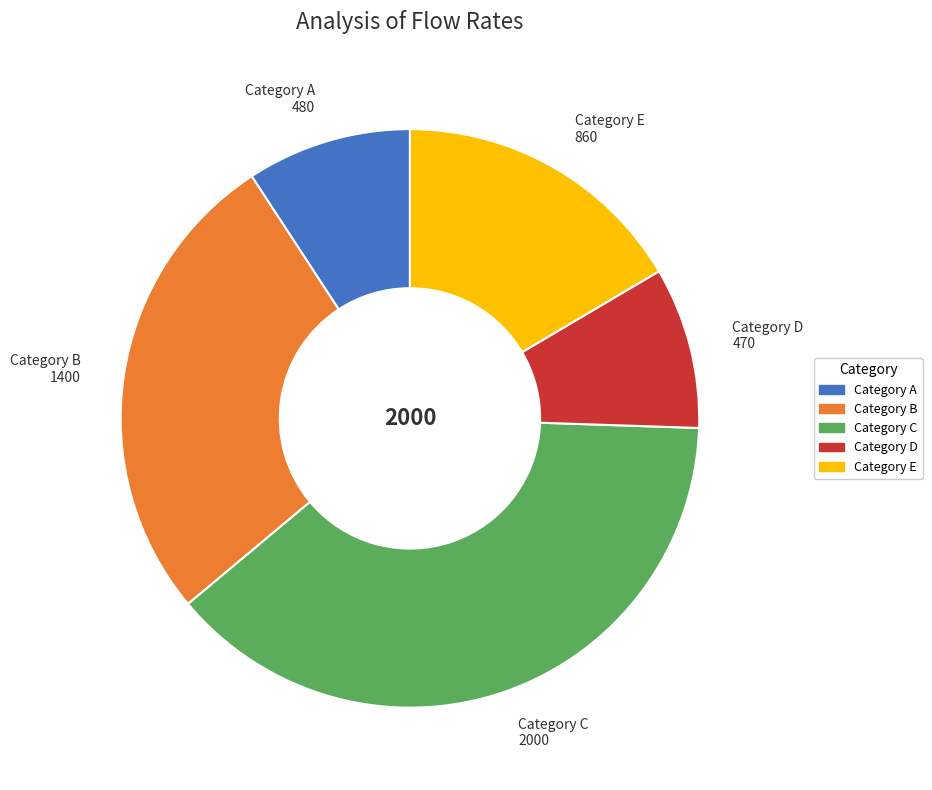

Count the number of slices in the pie.

5